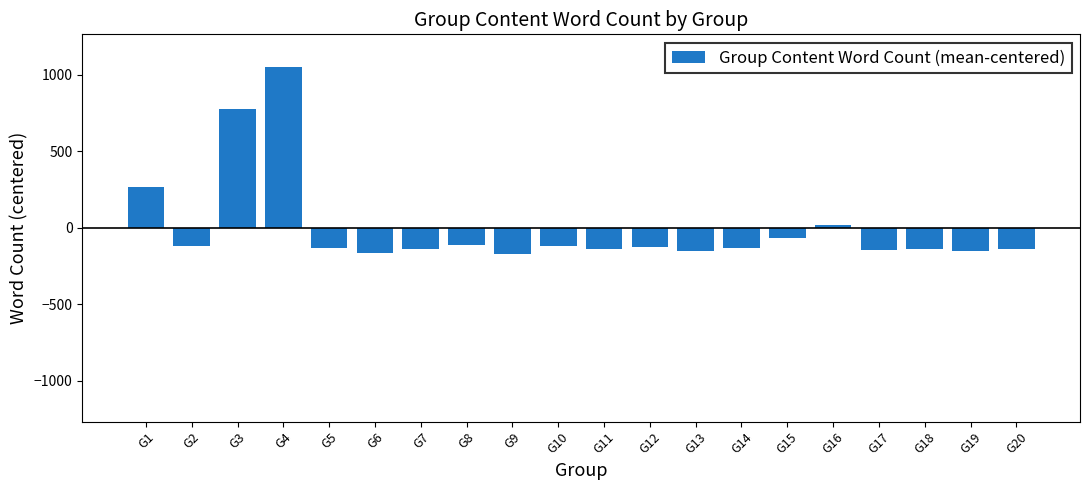

Between G3 and G13, which is larger?

G3